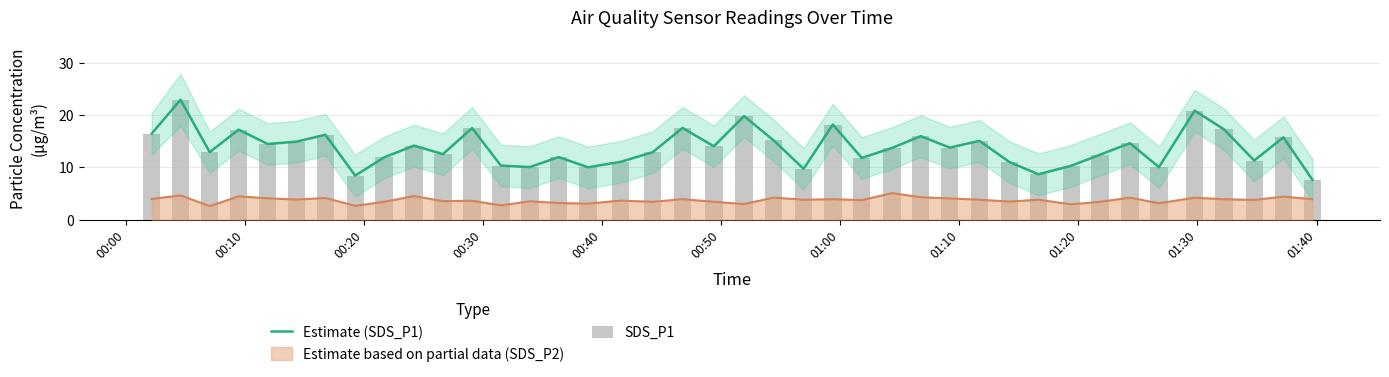

How many groups of bars are there?

40